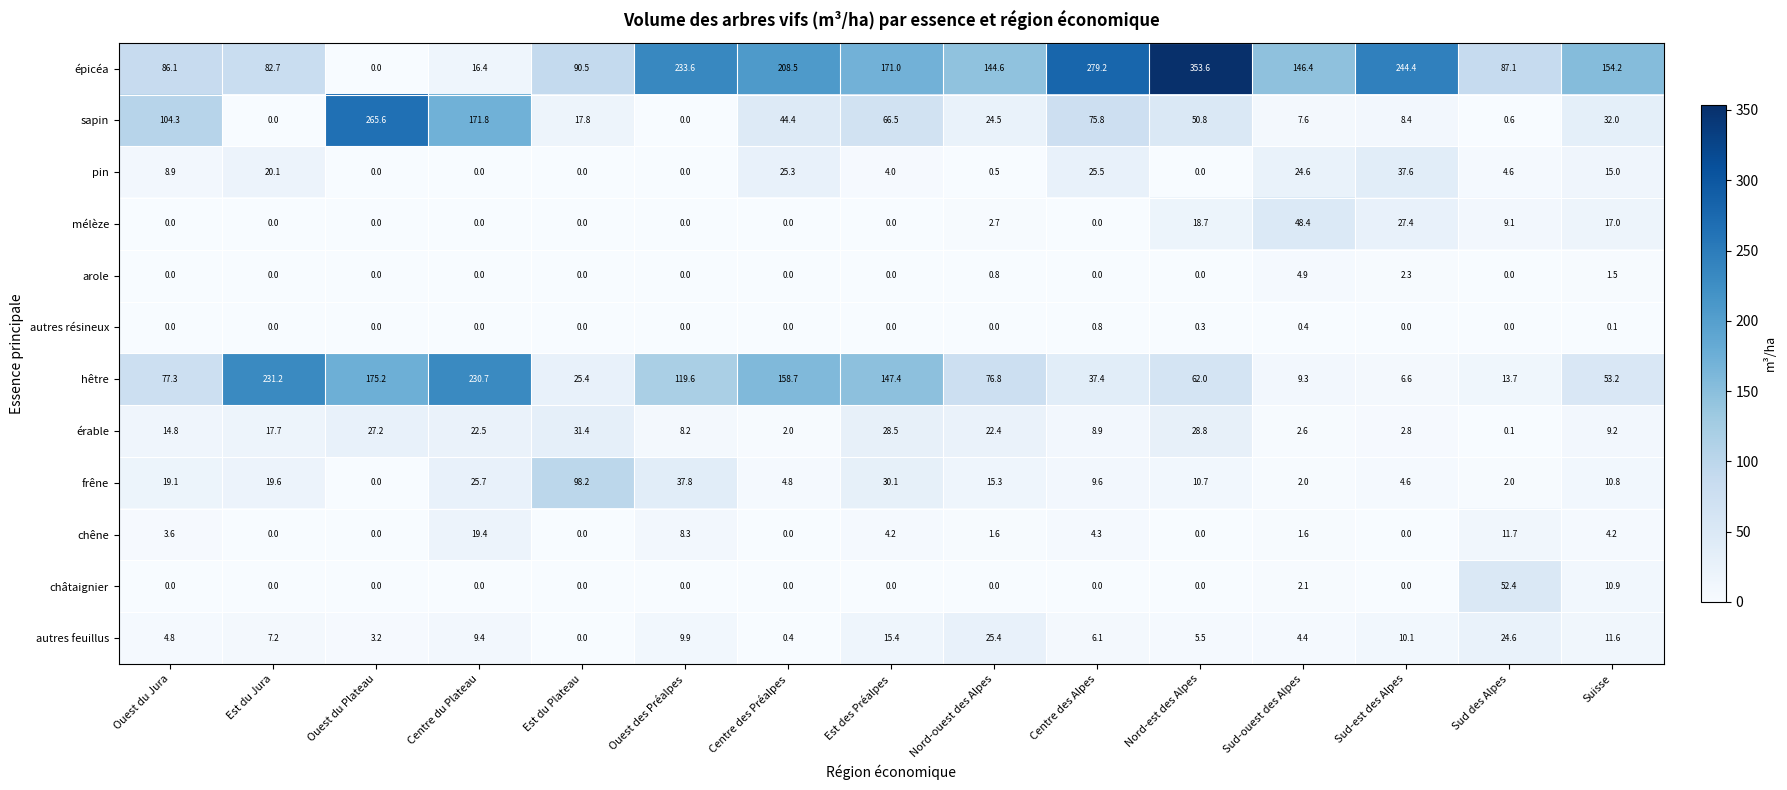

How many data points in chêne are less than 1?

6